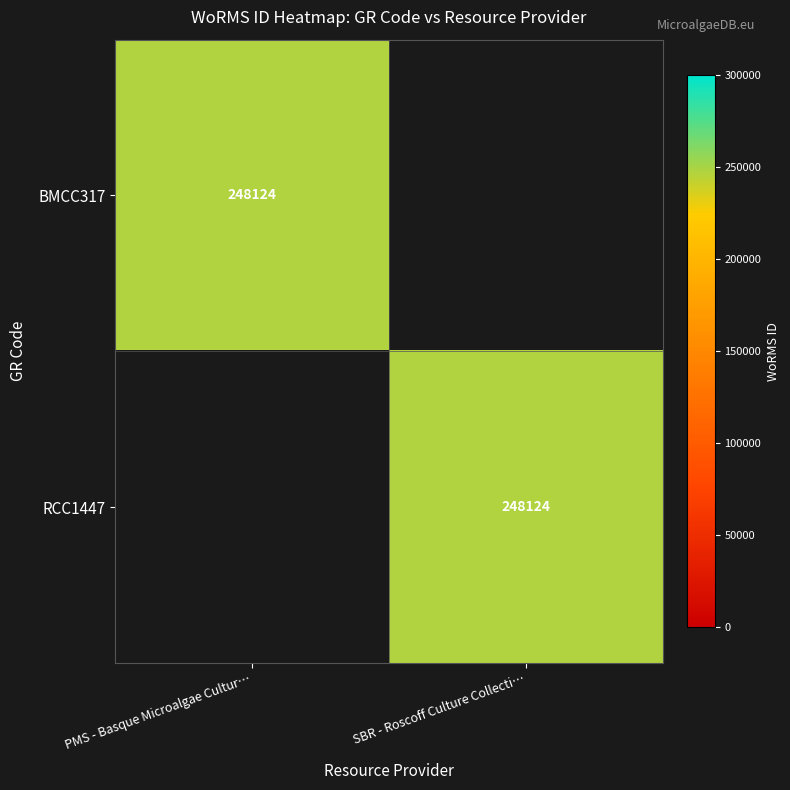

What is the difference between the highest and lowest values at SBR - Roscoff Culture Collecti…?

248124